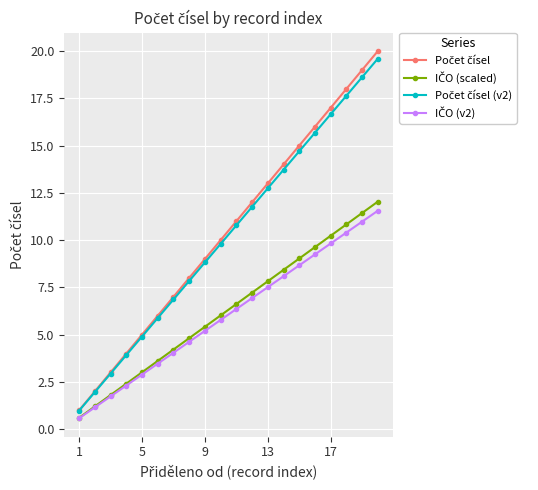

What is the greatest value displayed?

20.0